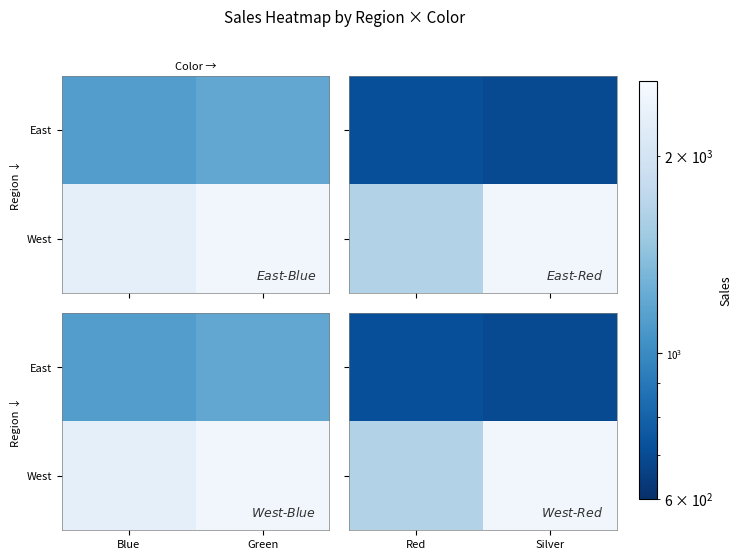

What is the minimum value shown in the chart?

697